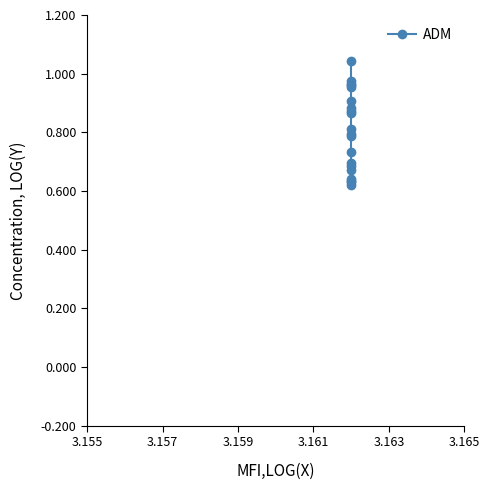

Does the chart display data point markers on the line(s)?

Yes